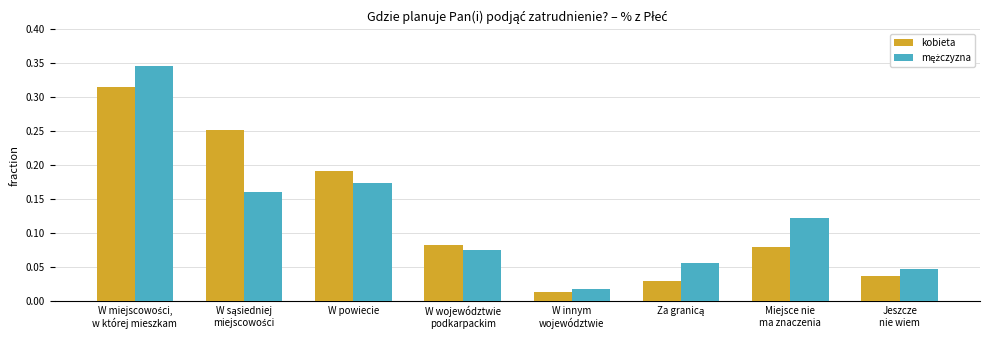

What is the sum of all kobieta values?

1.0